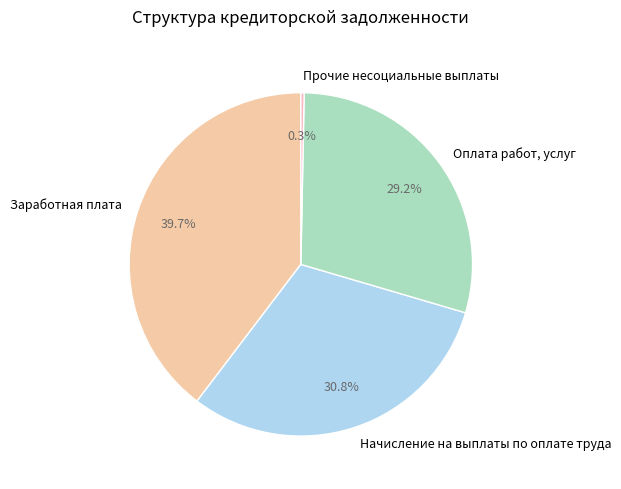

To the nearest percent, what is the average slice percentage?

25%